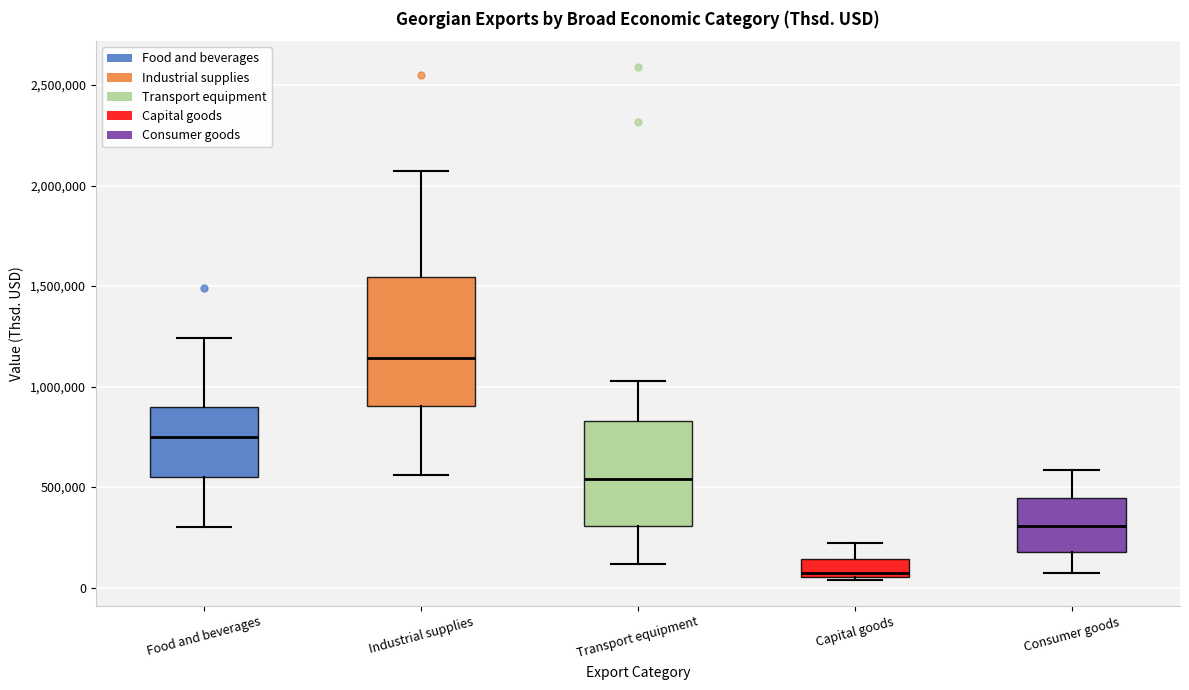

Reading left to right, read every box against the y-axis: the position of its median line, the range the box covers, and the ends of its whiskers. The values are not printed on the chart, so give them approximately, as read against the axis.

Food and beverages: median 750000, box 550000 to 900000, whiskers 300000 to 1250000
Industrial supplies: median 1150000, box 900000 to 1550000, whiskers 550000 to 2050000
Transport equipment: median 550000, box 300000 to 850000, whiskers 100000 to 1050000
Capital goods: median 50000 (just above the box's lower edge), box 50000 to 150000, whiskers 50000 to 200000
Consumer goods: median 300000, box 200000 to 450000, whiskers 50000 to 600000